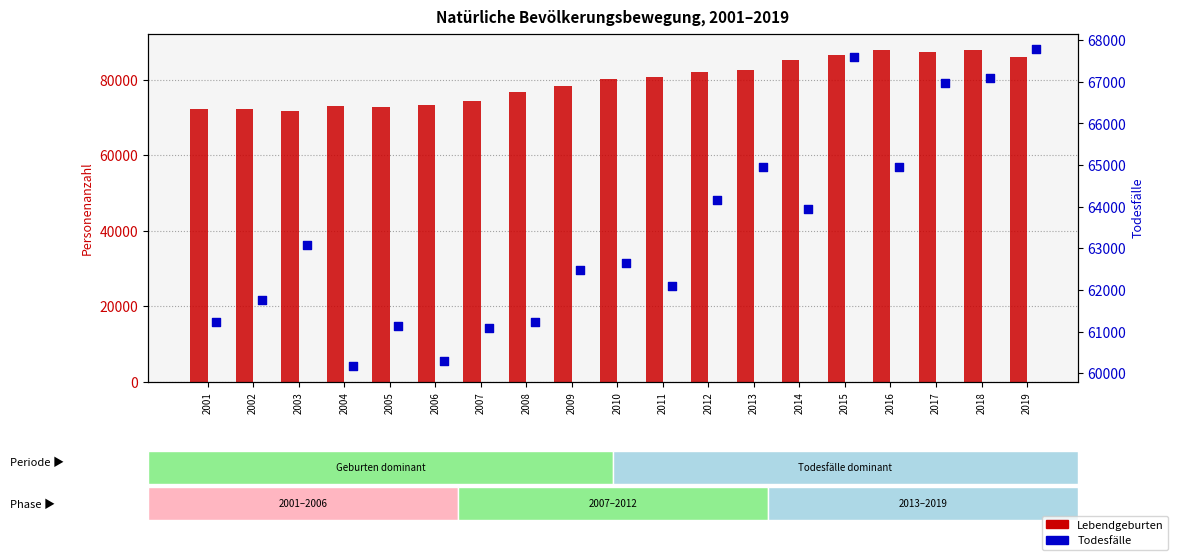

At which category is the sum across all series the highest?

2018